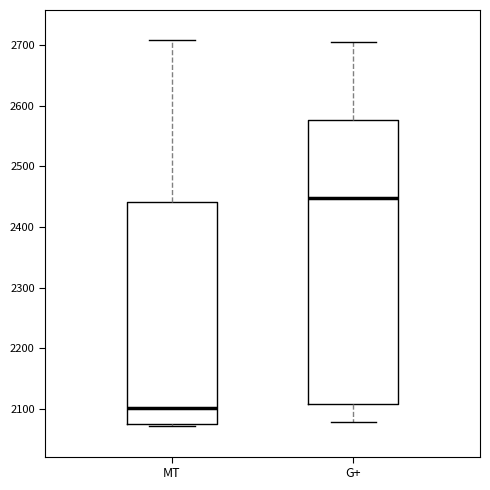

Reading left to right, transcribe this box plot: for each box, give where its median line is, the range the box spans, and where its two whiskers end, as read against the y-axis. The values are not printed on the chart, so give them approximately, as read against the axis.

MT: median 2100, box 2070 to 2440, whiskers 2070 (just below the box's lower edge) to 2710
G+: median 2450, box 2110 to 2580, whiskers 2080 to 2710